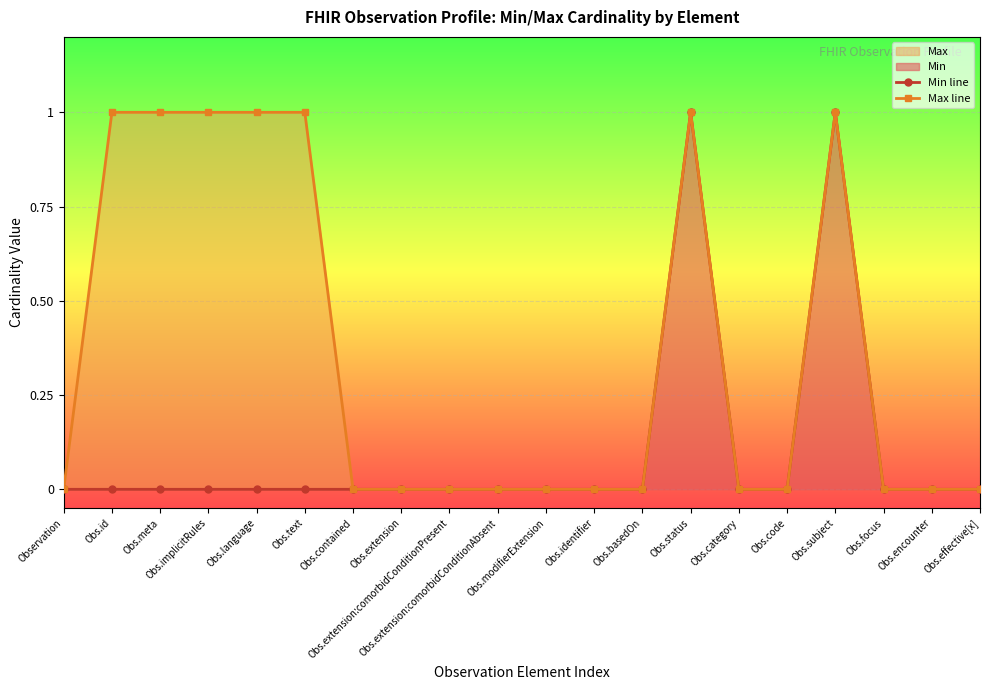

Rank the categories by Max line value from highest to lowest.

Obs.id, Obs.meta, Obs.implicitRules, Obs.language, Obs.text, Obs.status, Obs.subject, Observation, Obs.contained, Obs.extension, Obs.extension:comorbidConditionPresent, Obs.extension:comorbidConditionAbsent, Obs.modifierExtension, Obs.identifier, Obs.basedOn, Obs.category, Obs.code, Obs.focus, Obs.encounter, Obs.effective[x]